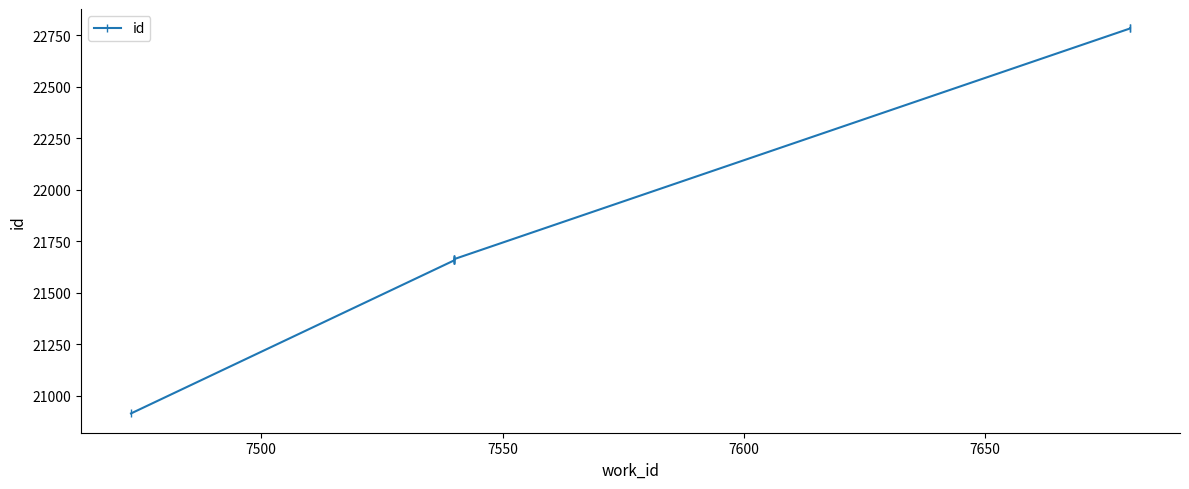

What is the greatest value displayed?

22785